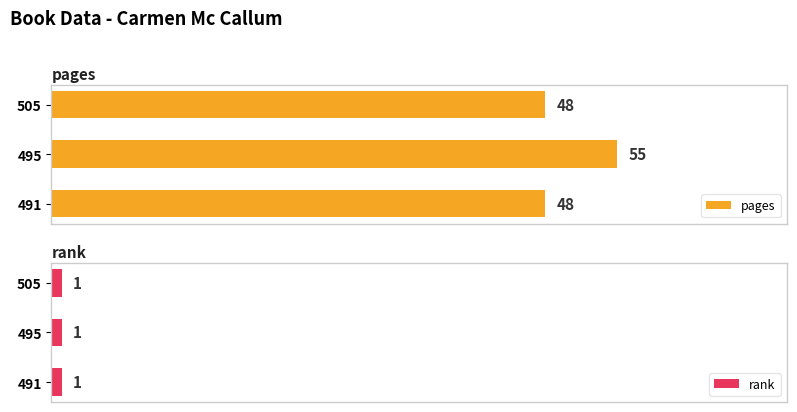

Does the chart contain any negative values?

No